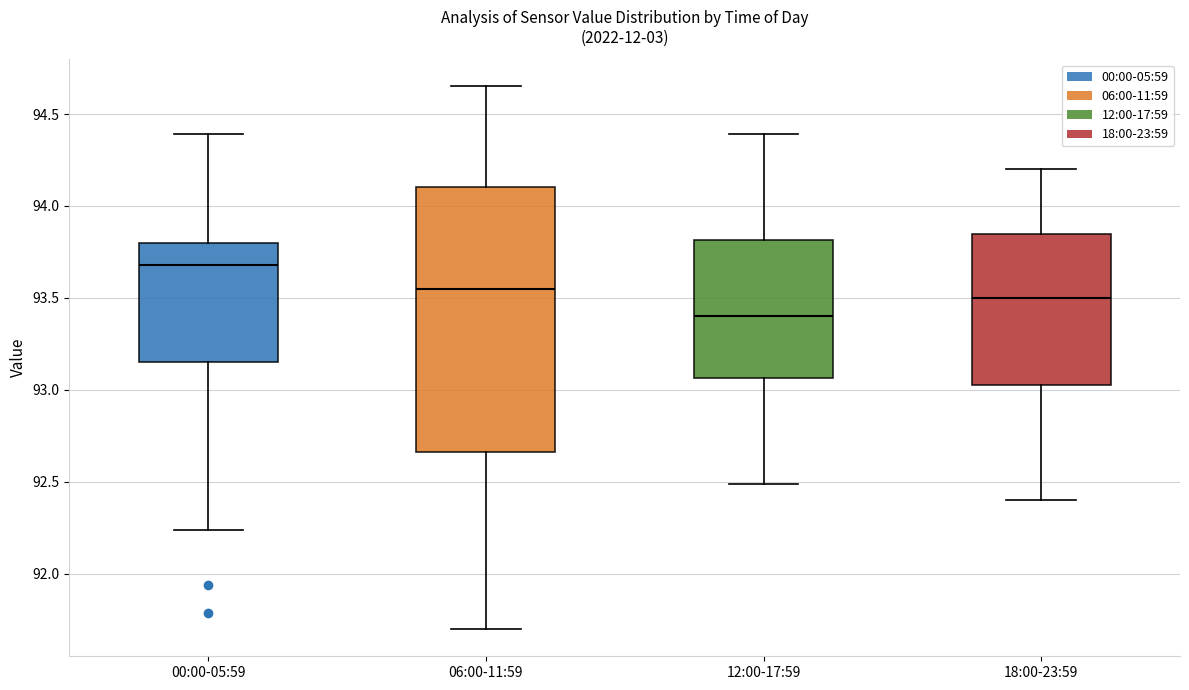

Where is the lower edge of the box for 12:00-17:59 on the y-axis? The values are not printed on the chart, so give them approximately, as read against the axis.

93.05